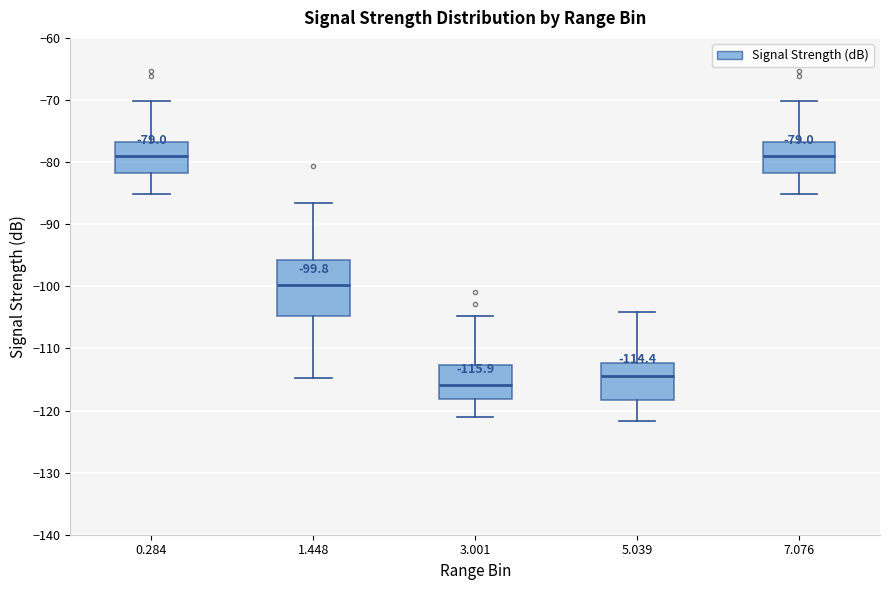

Which box is the tallest, from its lower edge to its upper edge?

1.448